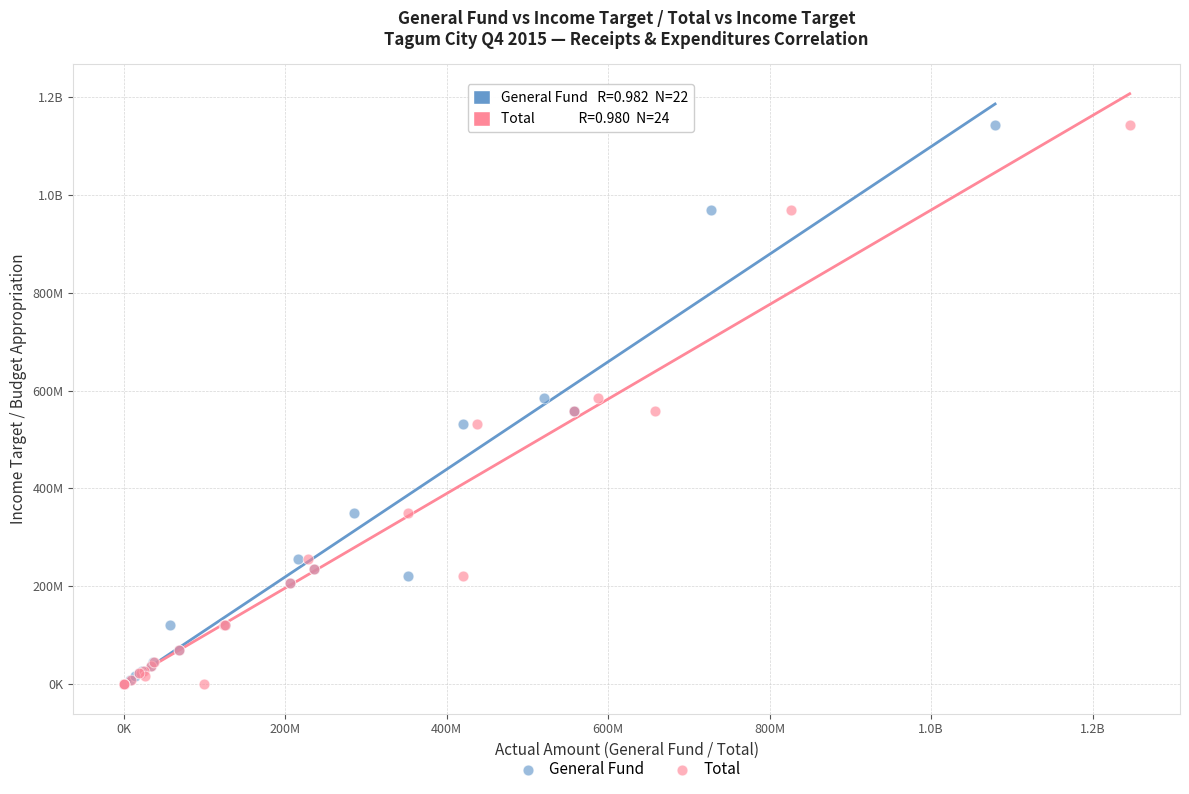

What are all the series names shown in the legend?

General Fund, Total